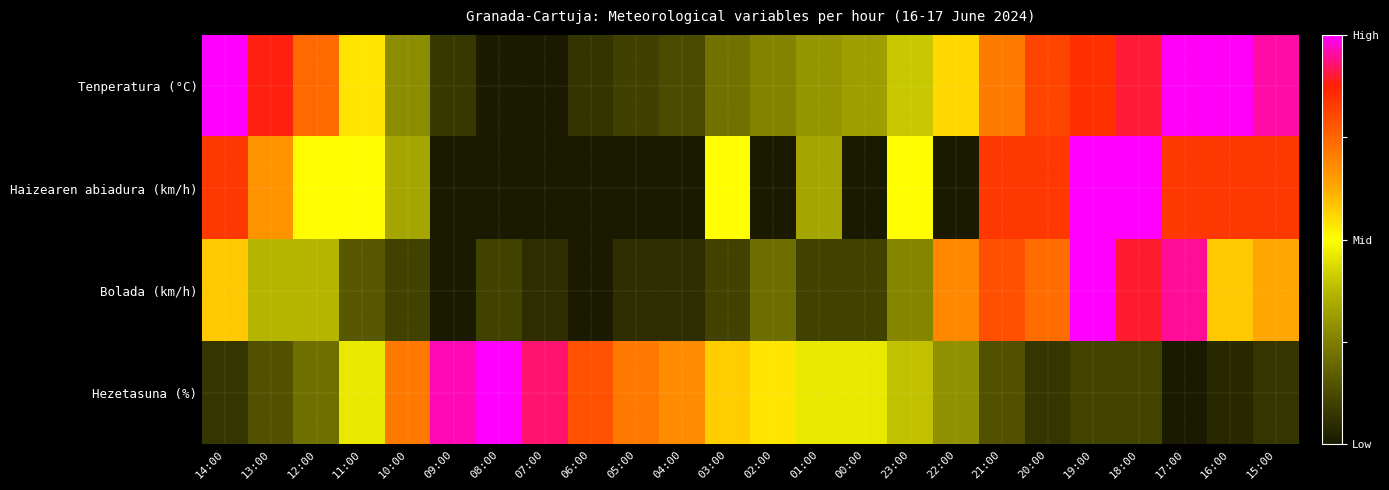

Reading left to right, extract all data points from this chart.

Tenperatura (°C): 14:00=1.0	13:00=0.9	12:00=0.7	11:00=0.5	10:00=0.3	09:00=0.1	08:00=0.0	07:00=0.0	06:00=0.1	05:00=0.1	04:00=0.1	03:00=0.2	02:00=0.3	01:00=0.3	00:00=0.3	23:00=0.4	22:00=0.6	21:00=0.7	20:00=0.8	19:00=0.8	18:00=0.9	17:00=1.0	16:00=1.0	15:00=1.0
Haizearen abiadura (km/h): 14:00=0.8	13:00=0.7	12:00=0.5	11:00=0.5	10:00=0.3	09:00=0.0	08:00=0.0	07:00=0.0	06:00=0.0	05:00=0.0	04:00=0.0	03:00=0.5	02:00=0.0	01:00=0.3	00:00=0.0	23:00=0.5	22:00=0.0	21:00=0.8	20:00=0.8	19:00=1.0	18:00=1.0	17:00=0.8	16:00=0.8	15:00=0.8
Bolada (km/h): 14:00=0.6	13:00=0.4	12:00=0.4	11:00=0.2	10:00=0.1	09:00=0.0	08:00=0.1	07:00=0.1	06:00=0.0	05:00=0.1	04:00=0.1	03:00=0.1	02:00=0.2	01:00=0.1	00:00=0.1	23:00=0.3	22:00=0.7	21:00=0.8	20:00=0.7	19:00=1.0	18:00=0.9	17:00=0.9	16:00=0.6	15:00=0.6
Hezetasuna (%): 14:00=0.1	13:00=0.1	12:00=0.2	11:00=0.5	10:00=0.7	09:00=1.0	08:00=1.0	07:00=0.9	06:00=0.8	05:00=0.7	04:00=0.7	03:00=0.6	02:00=0.5	01:00=0.5	00:00=0.5	23:00=0.4	22:00=0.3	21:00=0.1	20:00=0.1	19:00=0.1	18:00=0.1	17:00=0.0	16:00=0.0	15:00=0.1